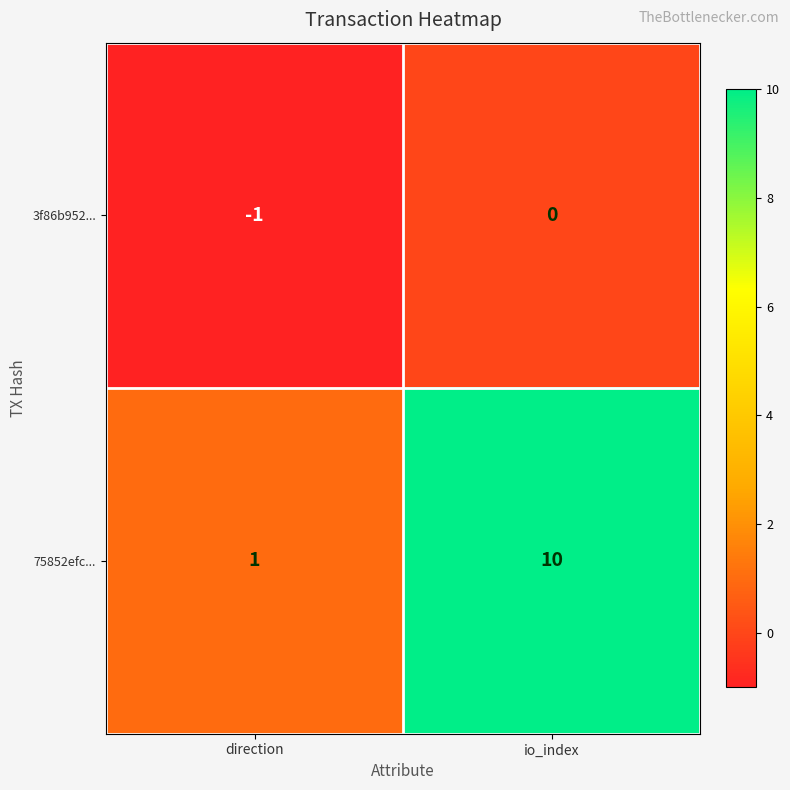

Is it true that 3f86b952... equals -1 at direction?

True